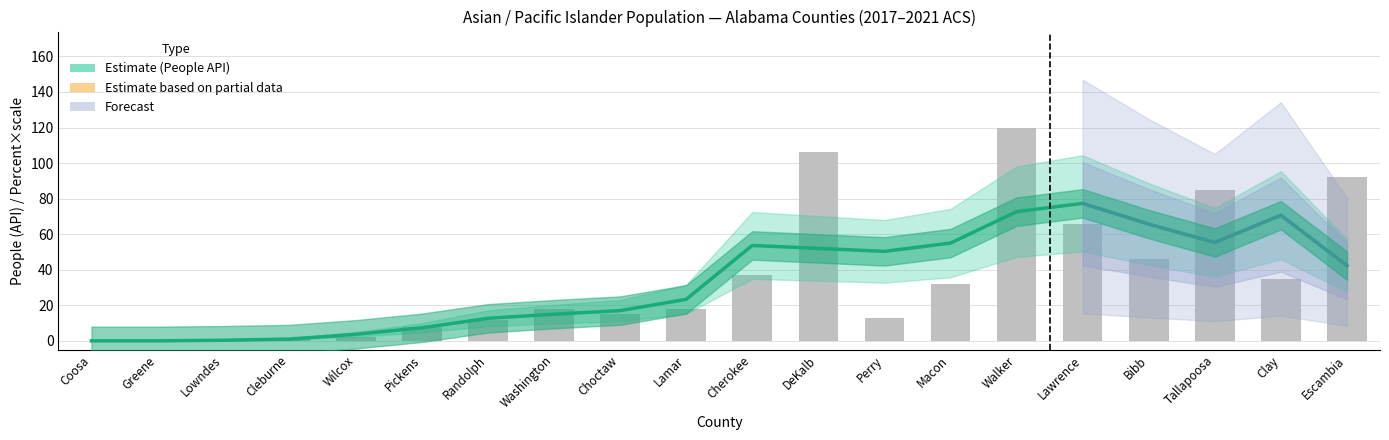

Between Washington and Randolph, which is larger?

Washington